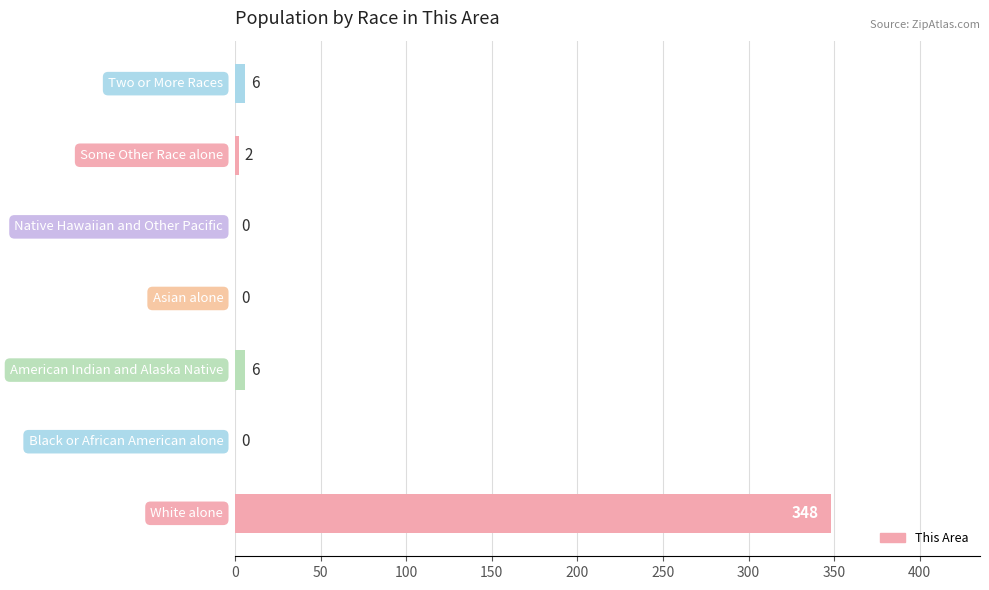

What is the maximum value shown in the chart?

348